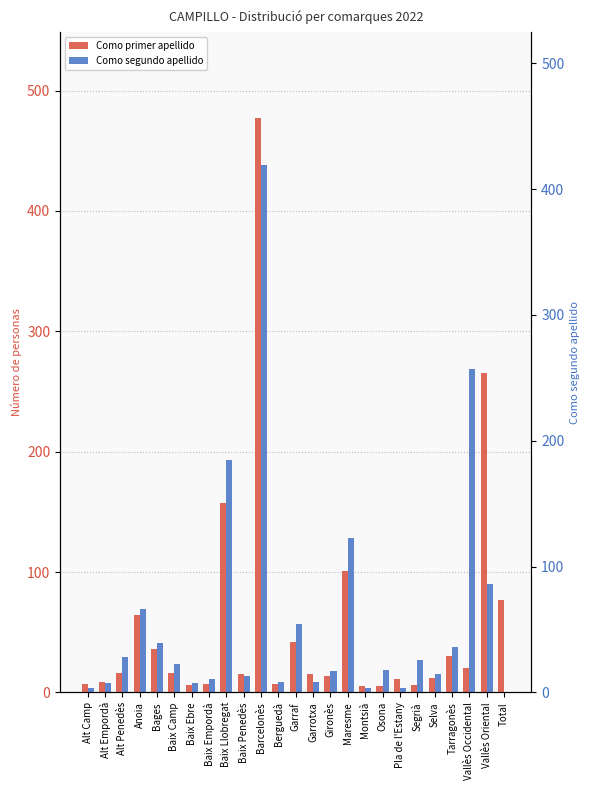

Is it true that Como segundo apellido equals 193 at Baix Llobregat?

True